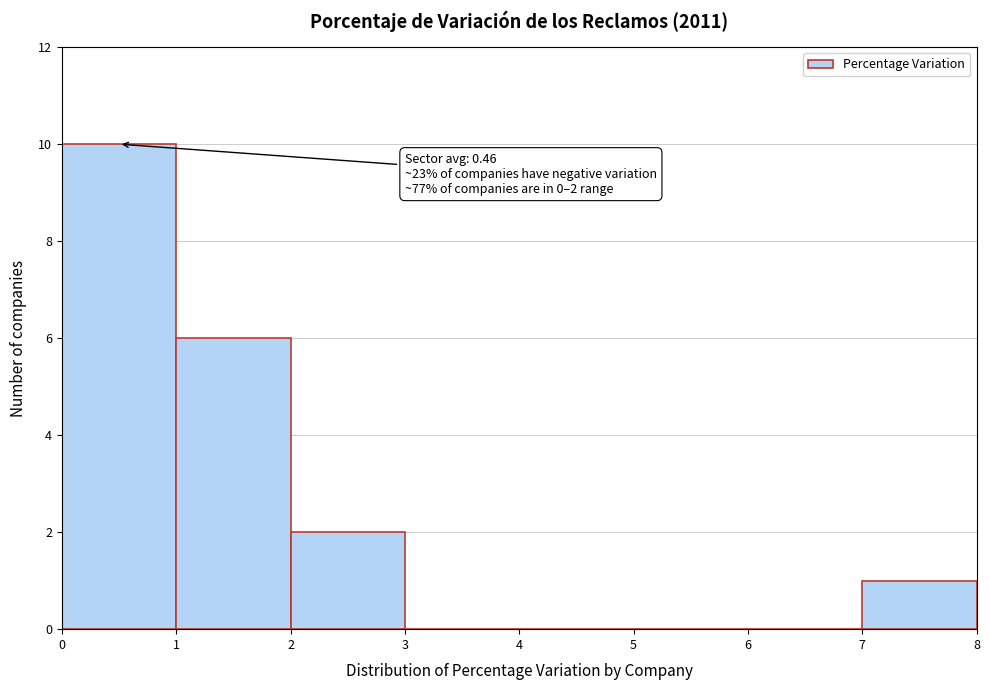

Over which range of the x-axis is the bar tallest?

0 to 1